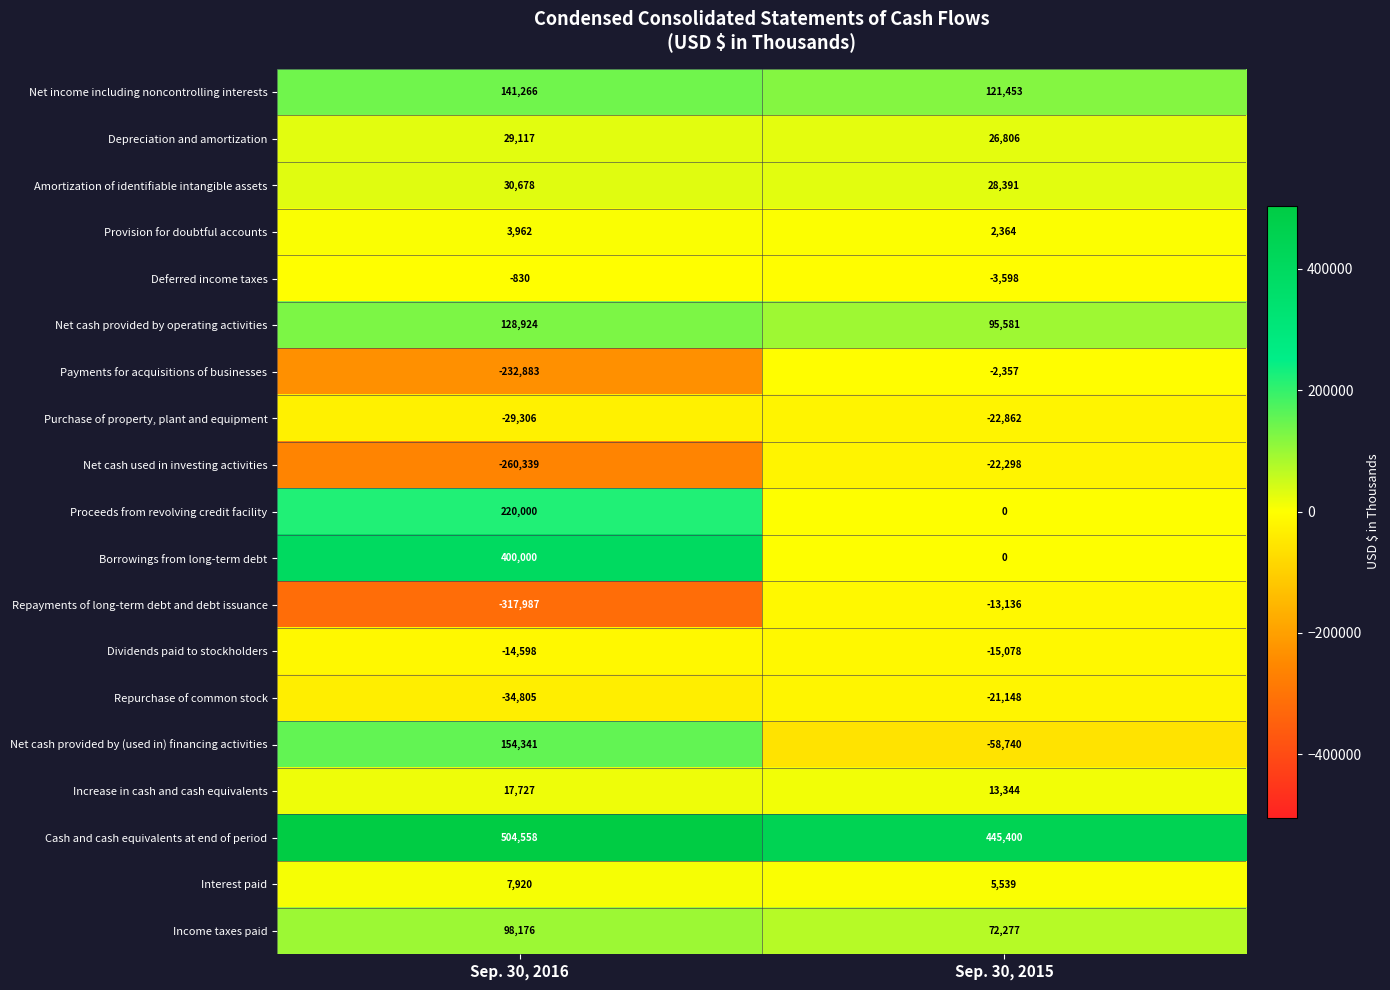

Which series has the largest total across all categories?

Cash and cash equivalents at end of period